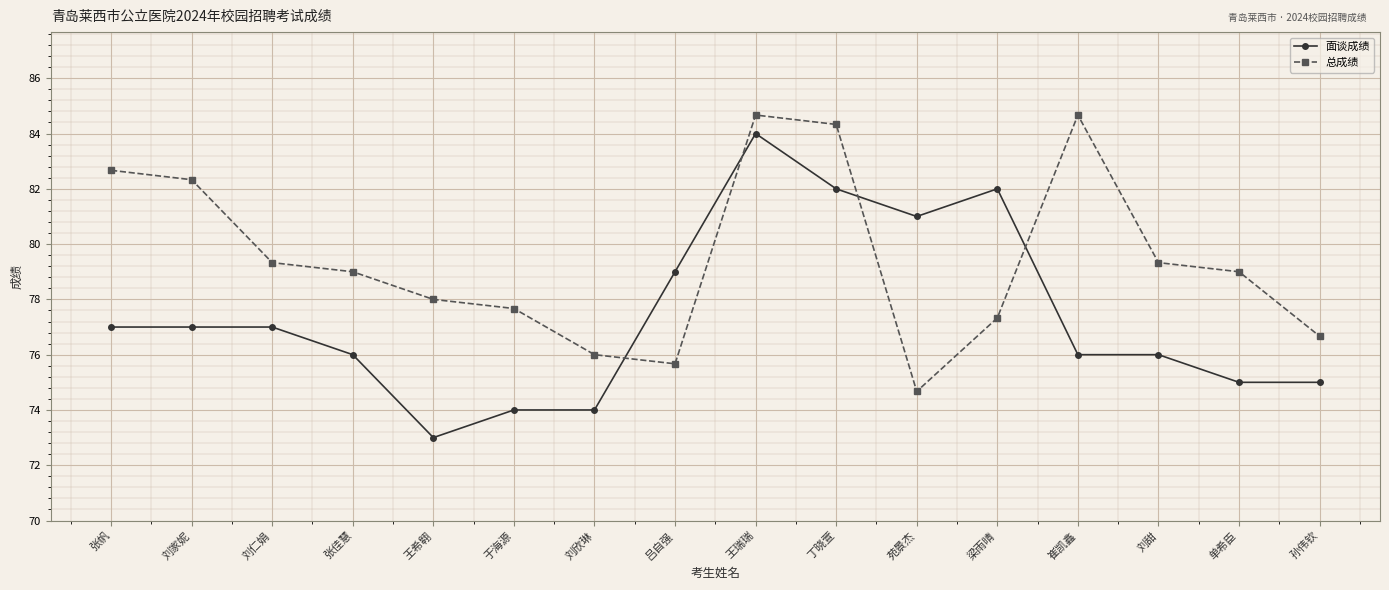

What position from the right is 苑景杰?

6